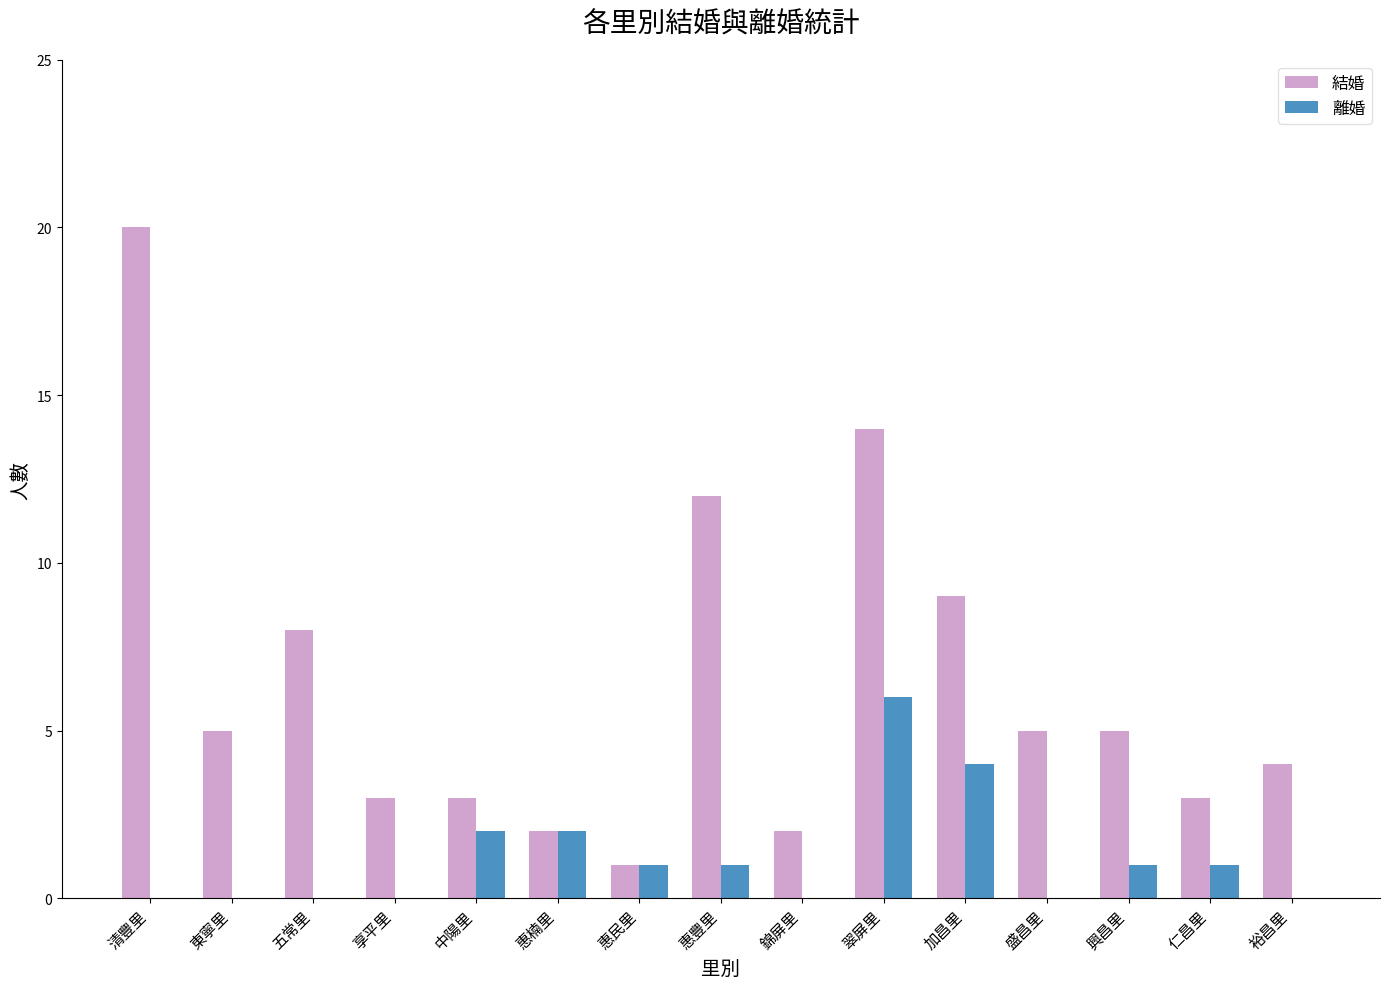

The 結婚 series shows 0 at 錦屏里. True or false?

False